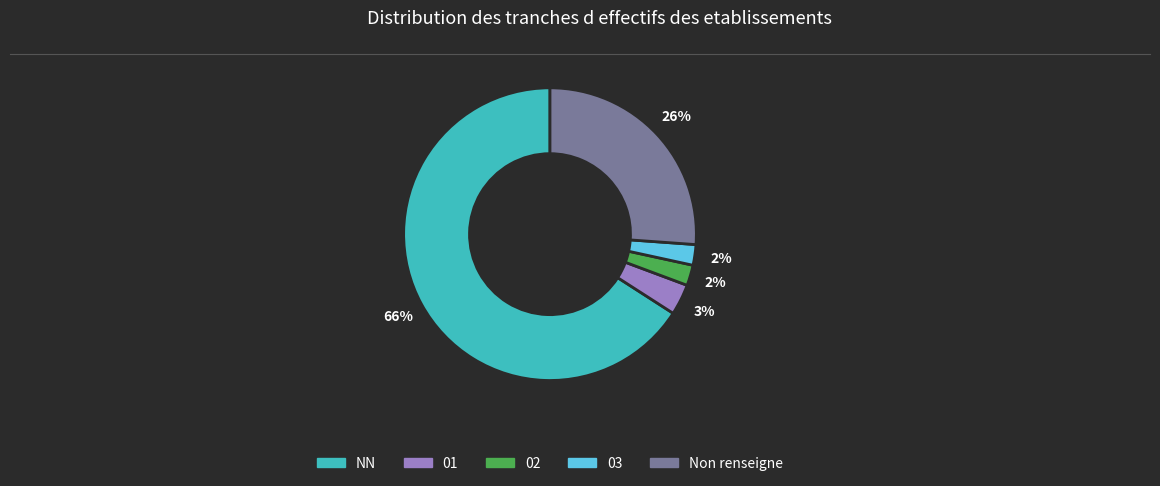

To the nearest percent, what is the average slice percentage?

20%